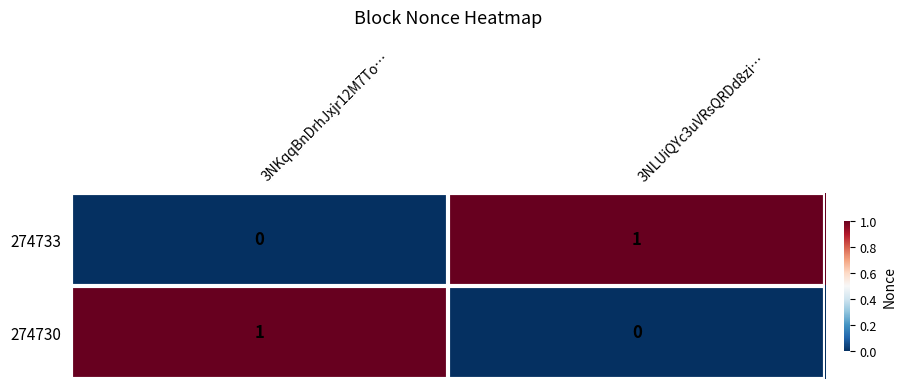

Is it true that 274733 equals 2 at 3NLUiQYc3uVRsQRDd8zi…?

False